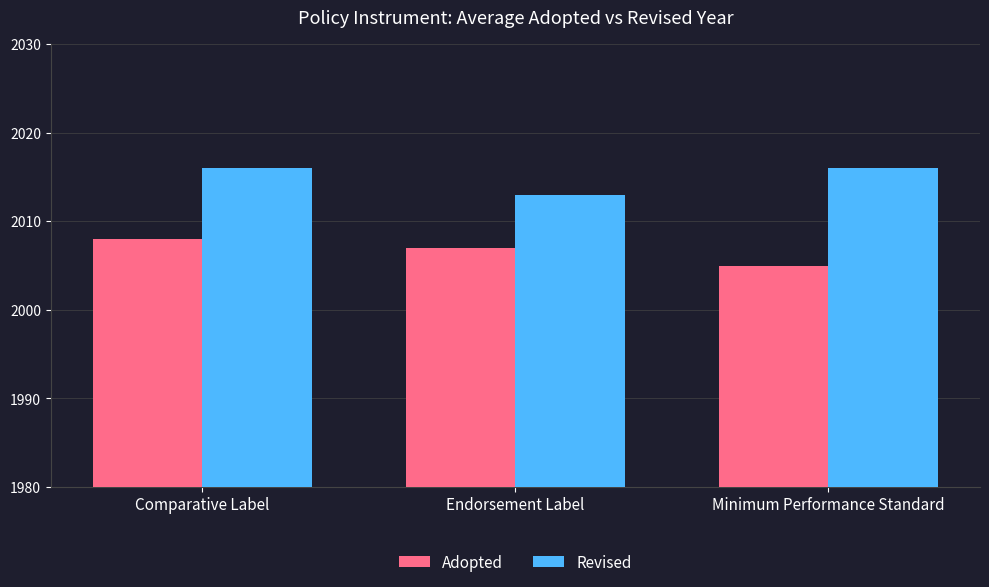

What is the sum of the Adopted values at Minimum Performance Standard and Endorsement Label?

4012